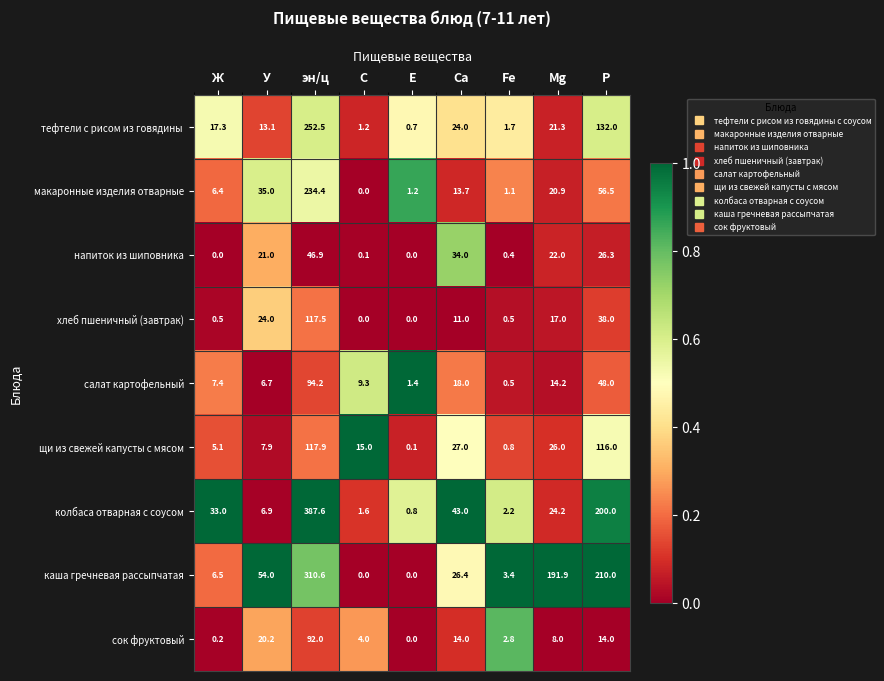

At эн/ц, list the series in order from smallest to largest.

напиток из шиповника, сок фруктовый, салат картофельный, хлеб пшеничный (завтрак), щи из свежей капусты с мясом, макаронные изделия отварные, тефтели с рисом из говядины , каша гречневая рассыпчатая, колбаса отварная с соусом